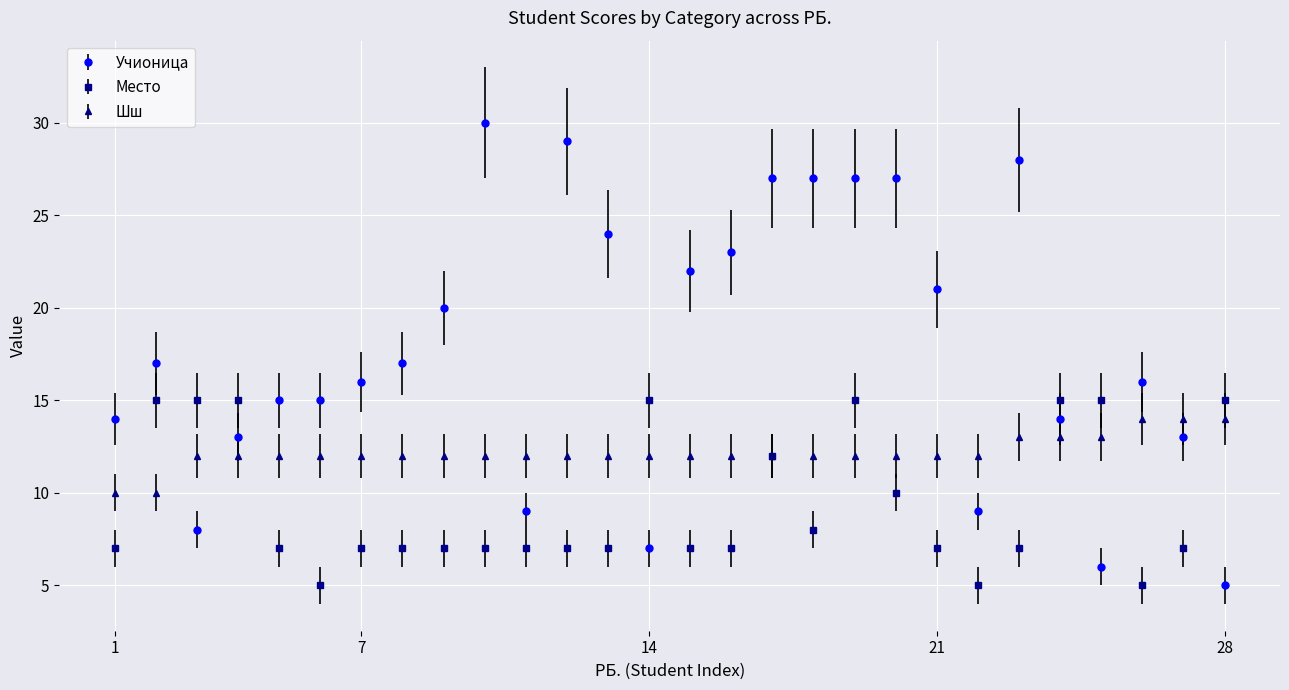

What is the highest value of the Шш series?

14